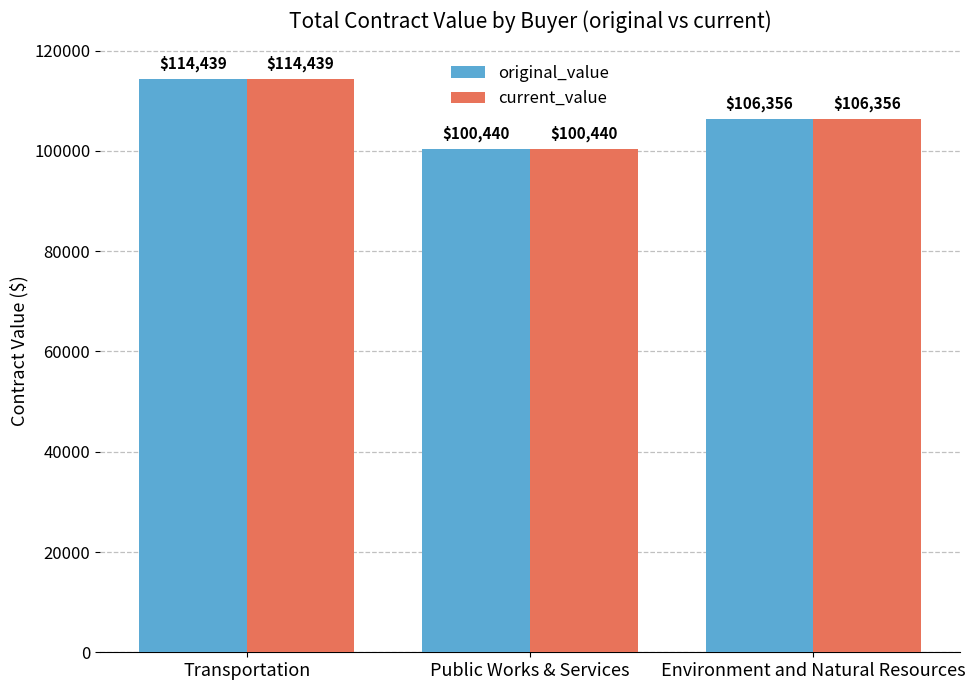

How many series are shown in this chart?

2